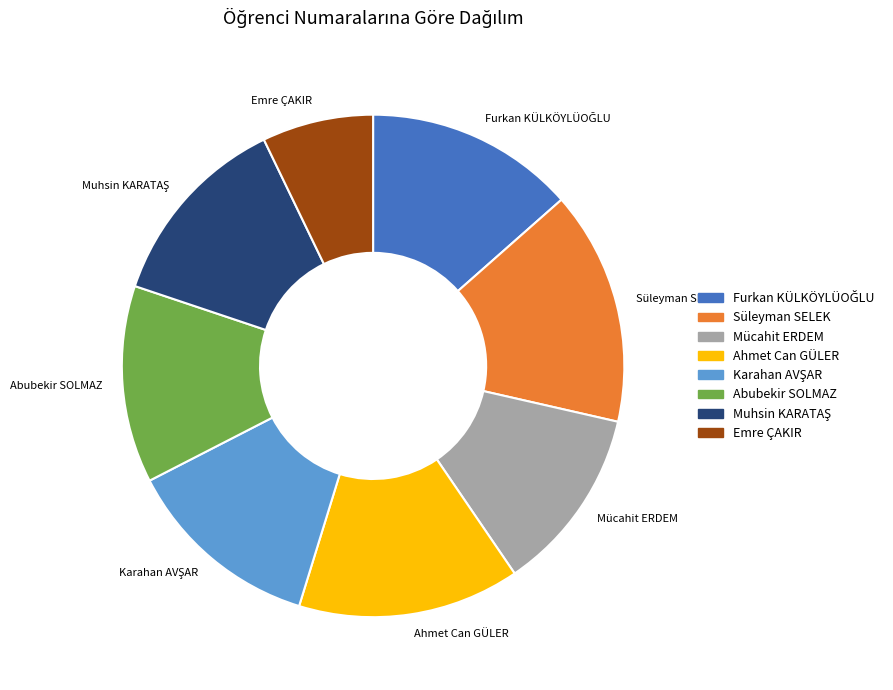

Approximately how many times larger is the value at Mücahit ERDEM compared to Ahmet Can GÜLER?

0.8